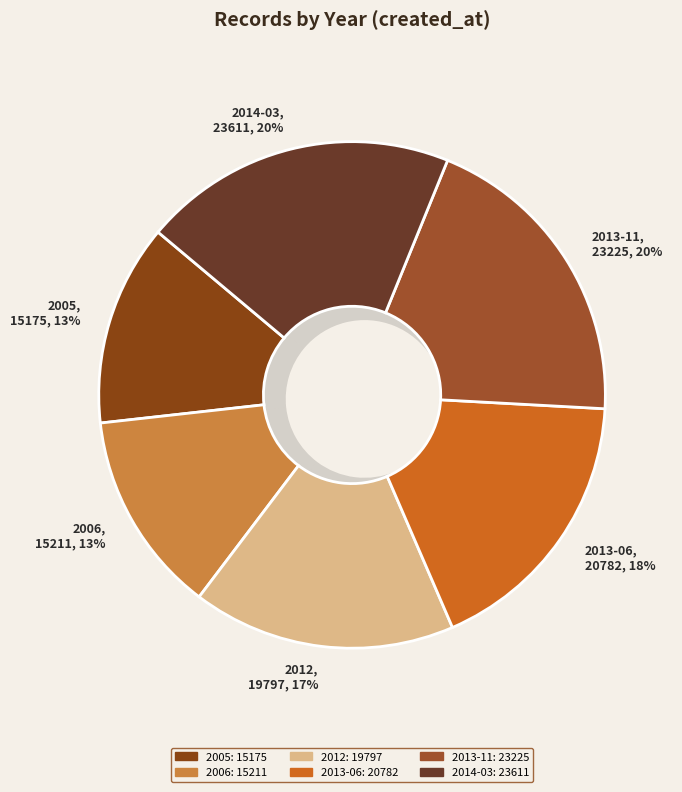

How many slices are in this pie chart?

6